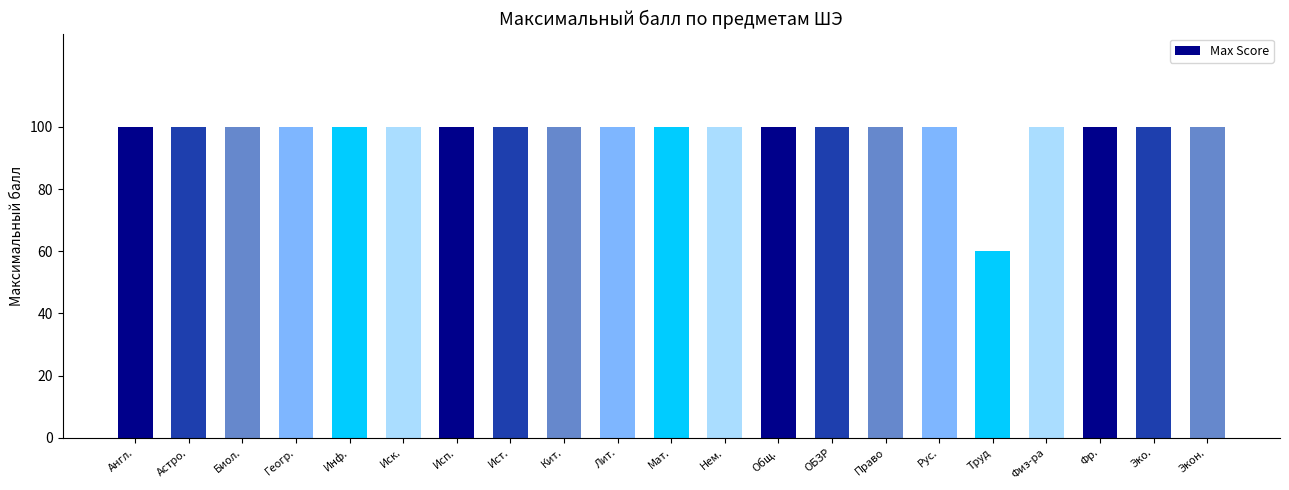

Read the value at Рус..

100